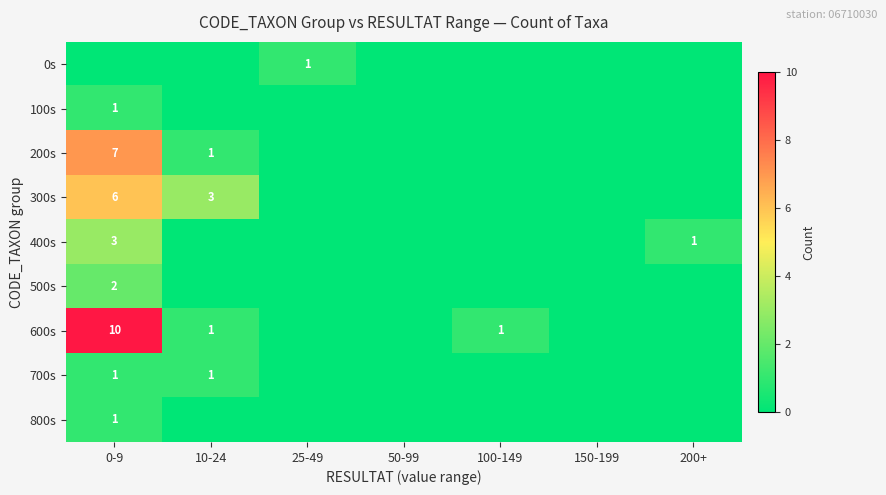

The value of 700s at 0-9 is 2. True or false?

False